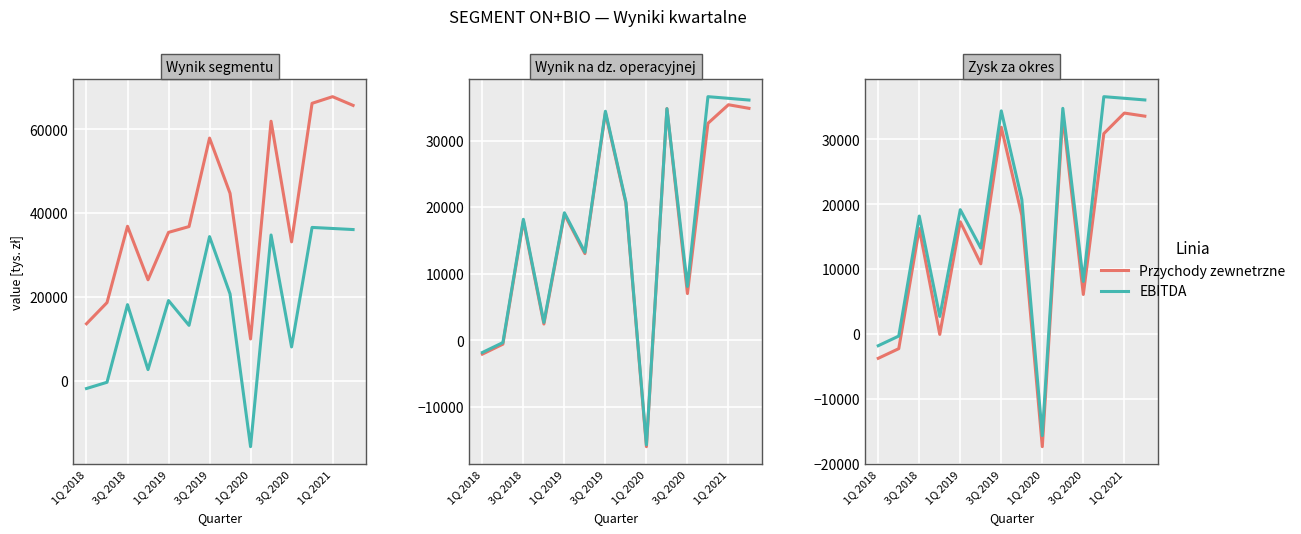

Is the value of Przychody zewnetrzne at 1Q 2018 greater than the value of EBITDA at 3Q 2018?

No